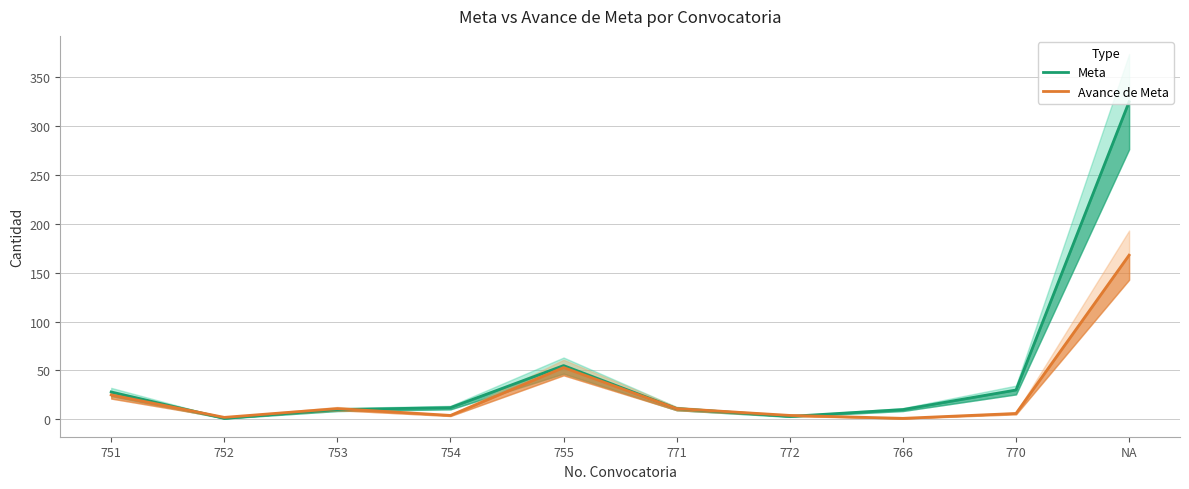

Where is the first local minimum for Meta?

752